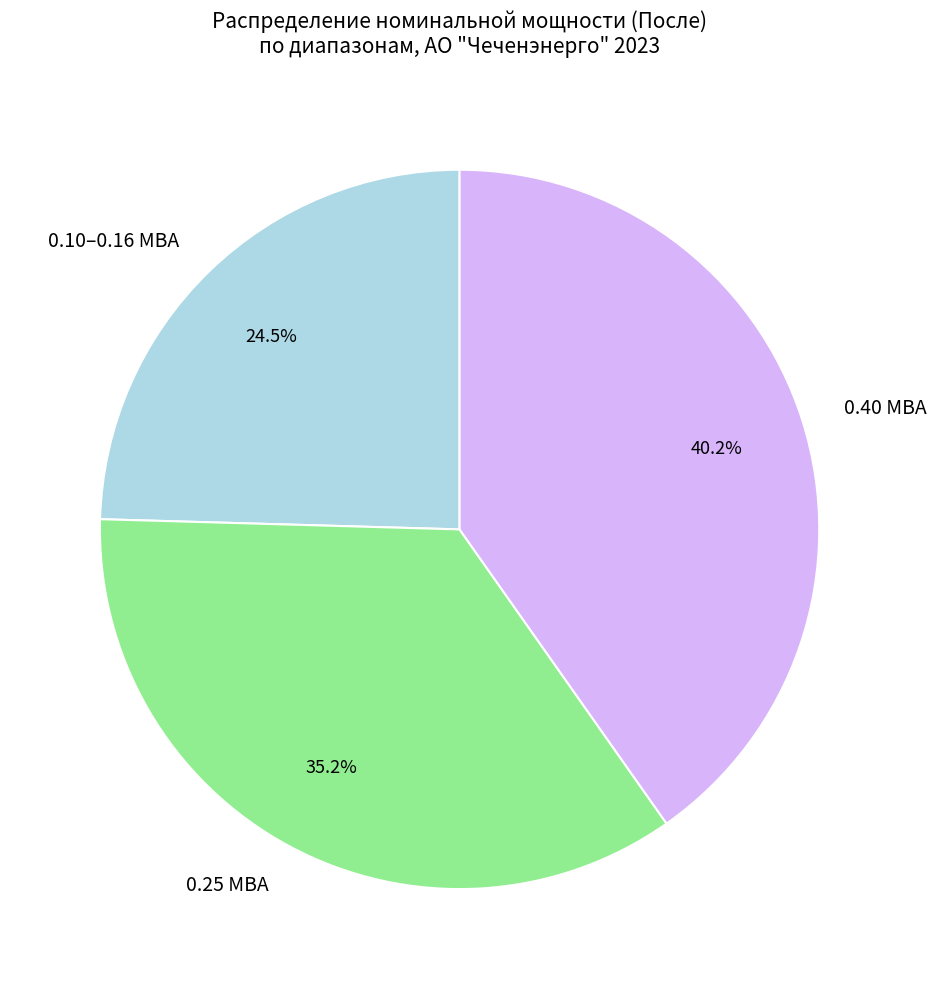

Does any single category account for the majority?

No